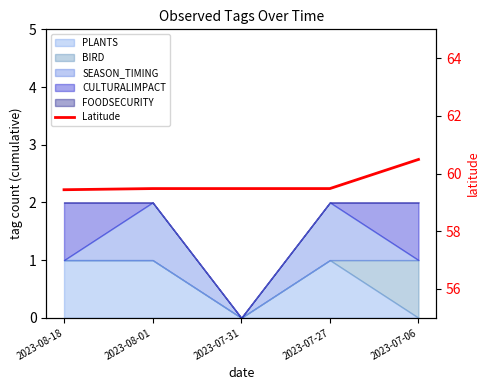

Rank the categories by value from highest to lowest.

2023-07-06, 2023-08-01, 2023-07-31, 2023-07-27, 2023-08-18